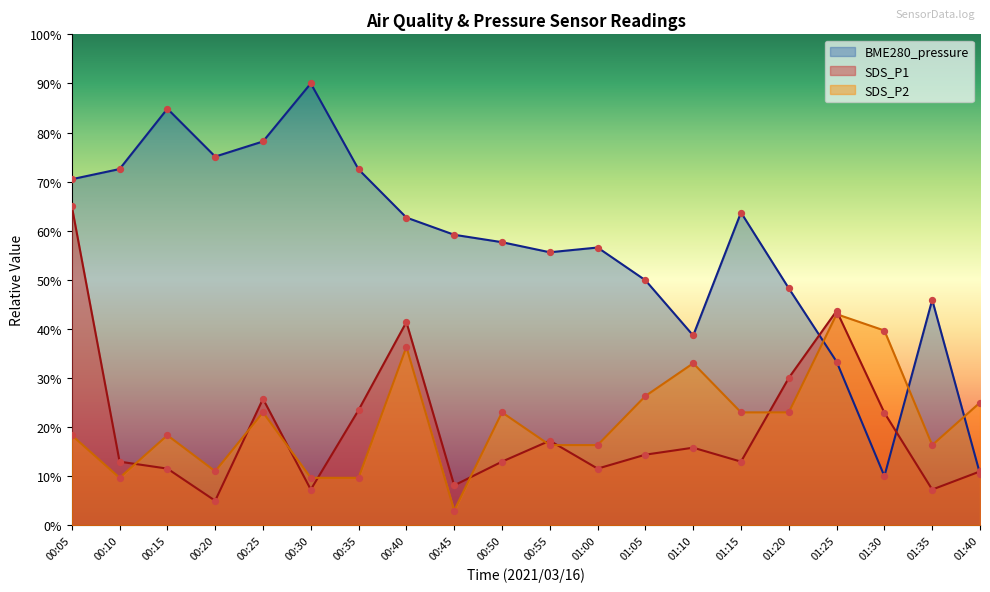

Is the value of SDS_P1 at 01:05 greater than the value of SDS_P2 at 00:15?

No